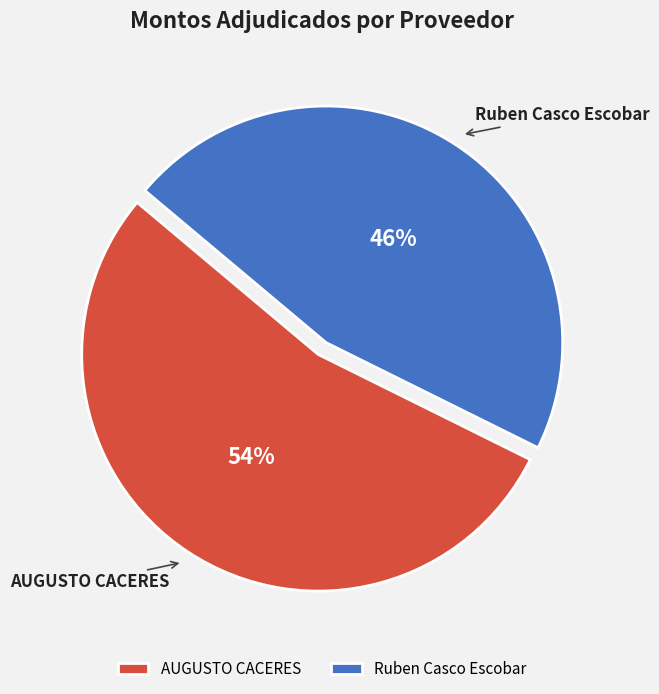

Combined, do Ruben Casco Escobar and AUGUSTO CACERES account for over 50%?

Yes